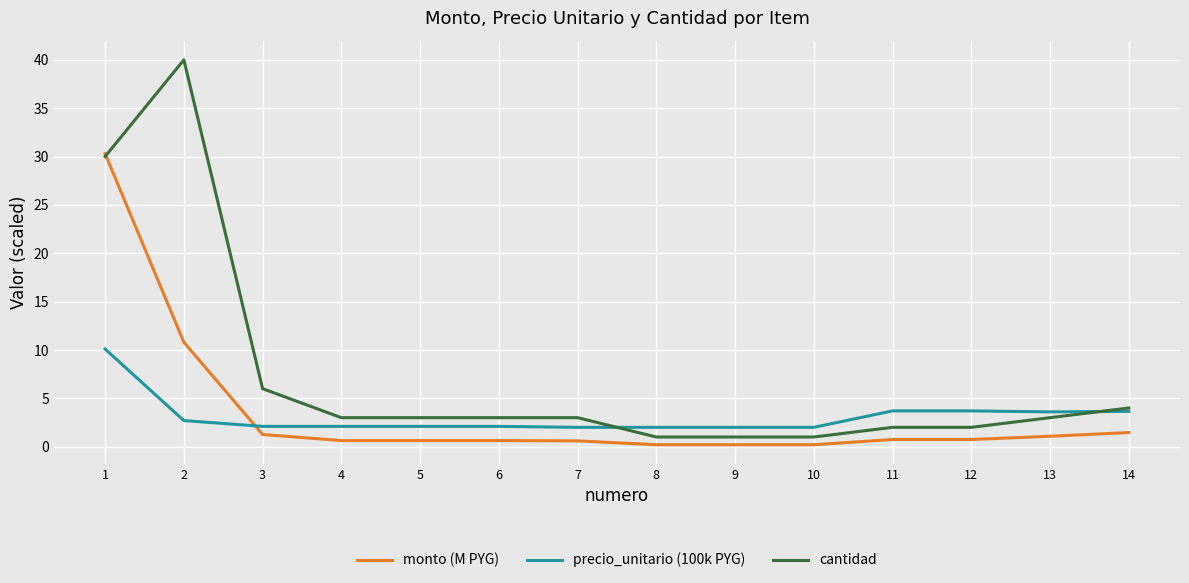

Rank the series by their maximum value, from highest to lowest.

cantidad, monto (M PYG), precio_unitario (100k PYG)